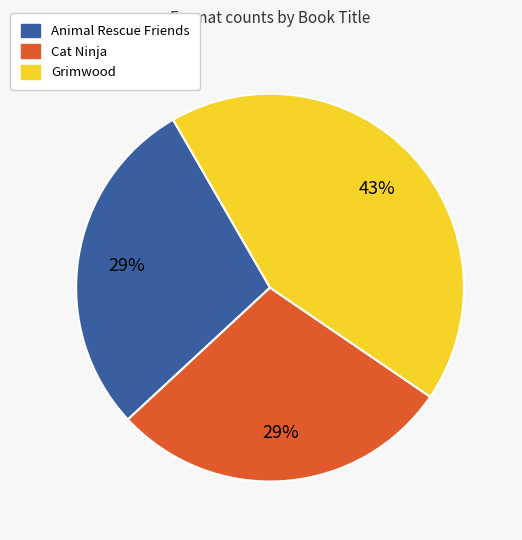

Is it true that Cat Ninja is 29% of the pie?

True